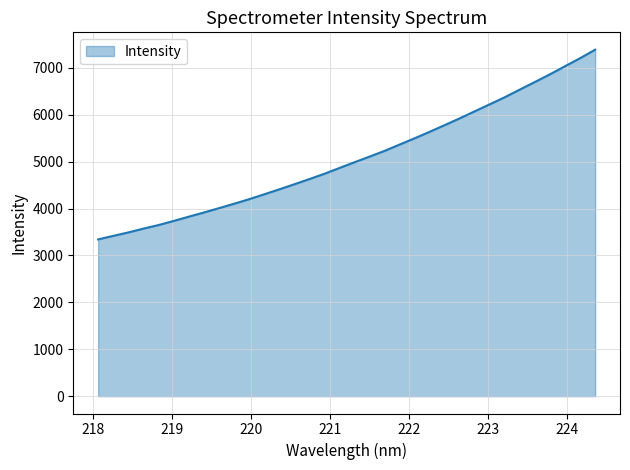

What is the difference between the maximum and second lowest values?

3969.6